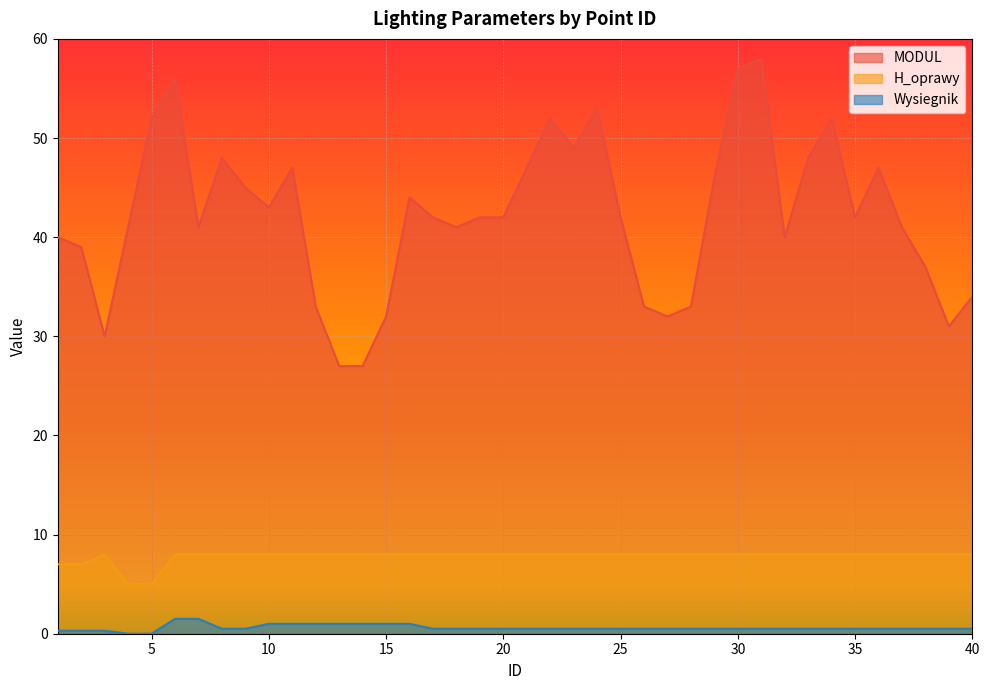

Count the H_oprawy values in the range 8 to 9.

36